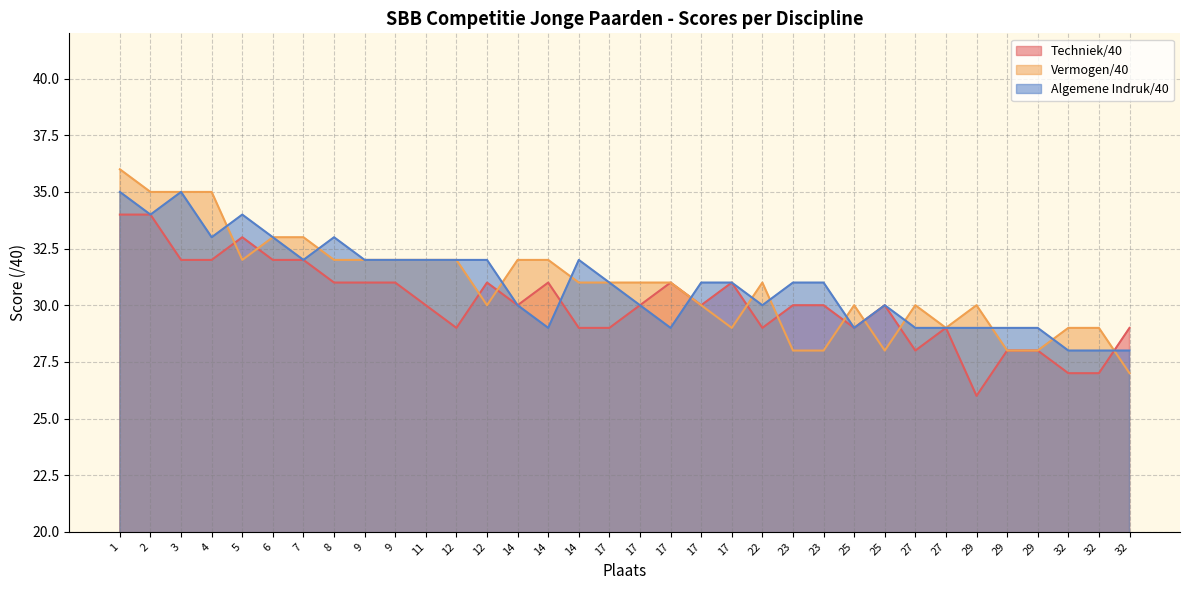

After their last crossing, which series has the higher values: Techniek/40 or Algemene Indruk/40?

Techniek/40